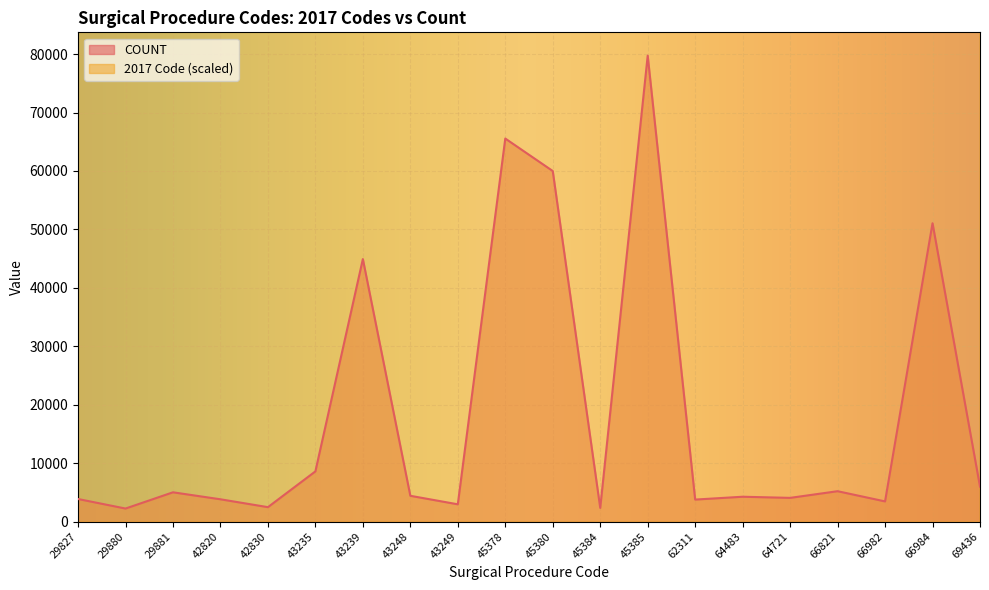

What is the difference between the maximum and minimum values in the 2017 Code series?

454811.0